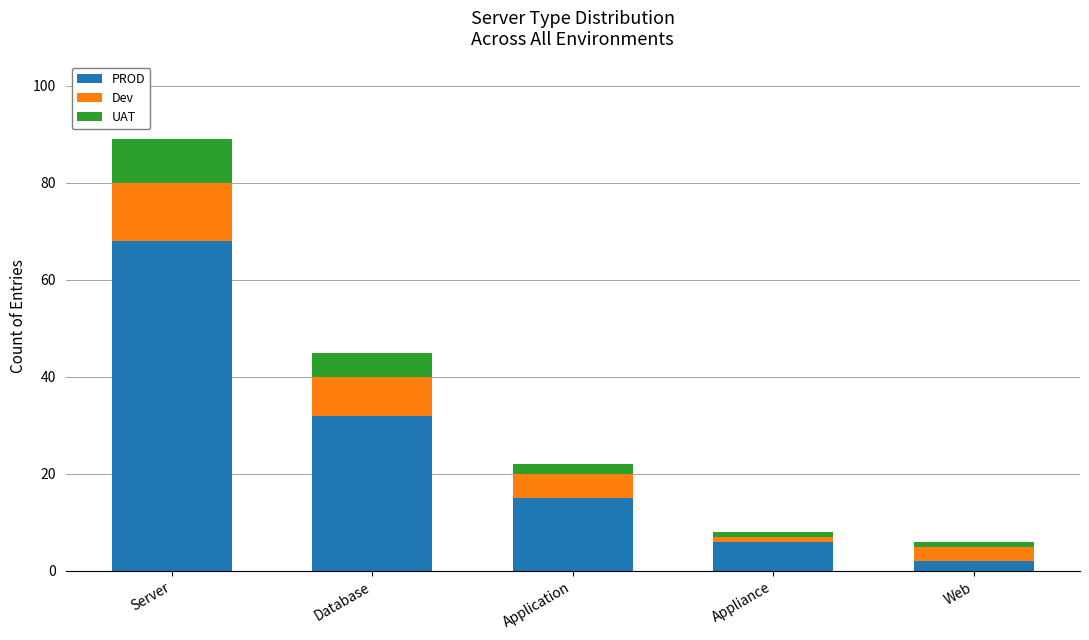

What is the average value of the PROD series?

25